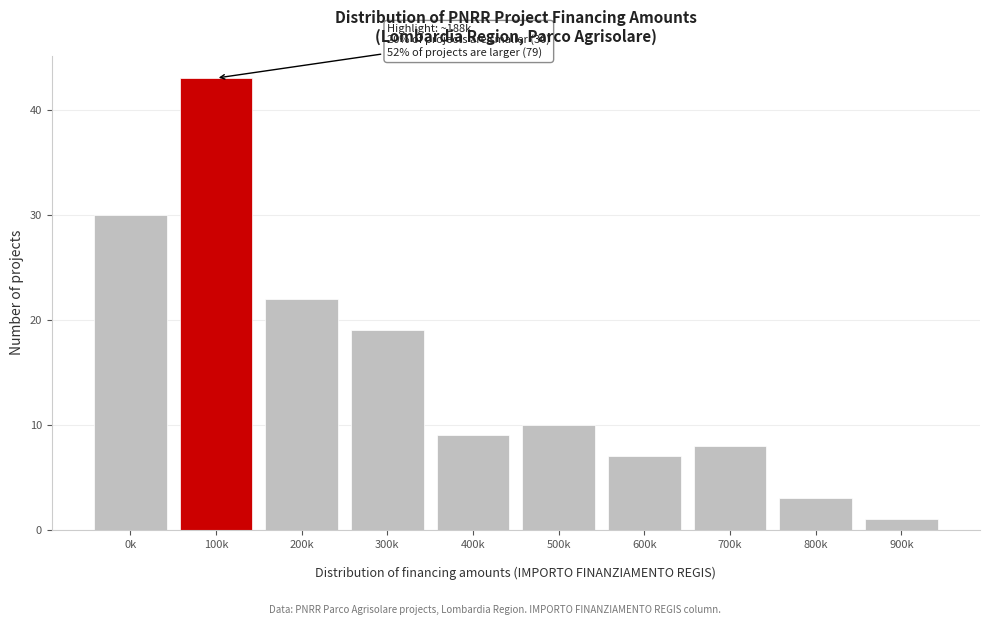

Reading left to right, what are all the values shown in this chart?

30	43	22	19	9	10	7	8	3	1